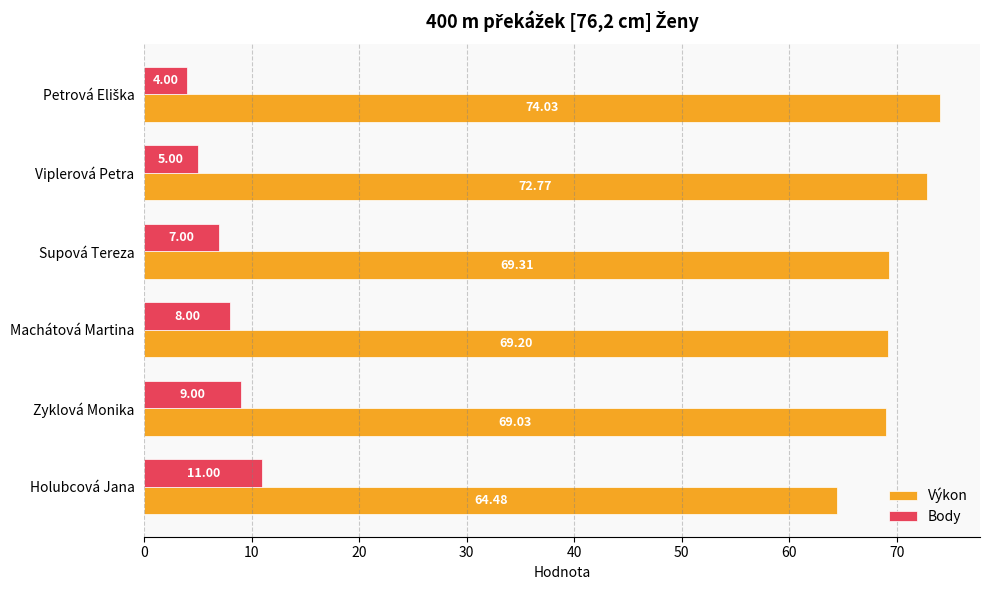

What is the average value of the Výkon series?

69.8